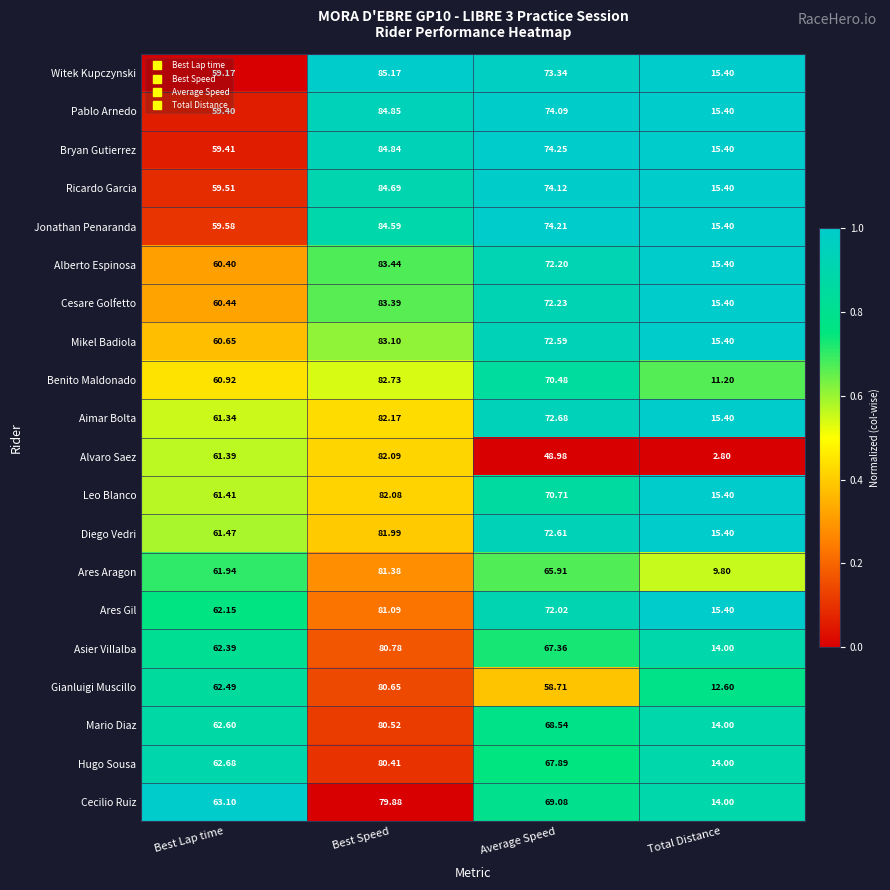

List the labels in order of Mario Diaz value, largest first.

Best Speed, Average Speed, Best Lap time, Total Distance